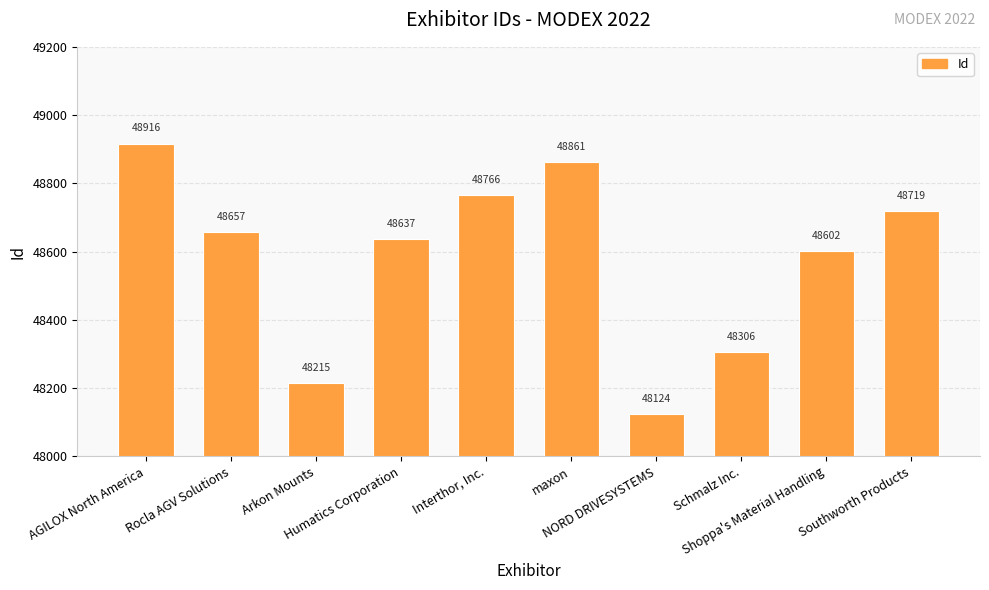

What is the maximum value shown in the chart?

48916